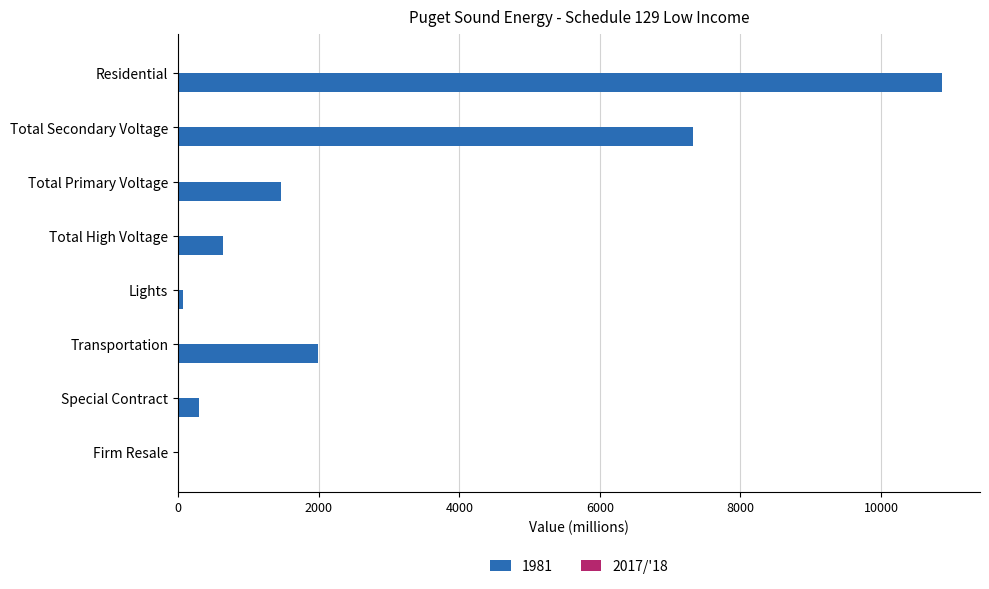

What is the sum of all 1981 values?

22662.3